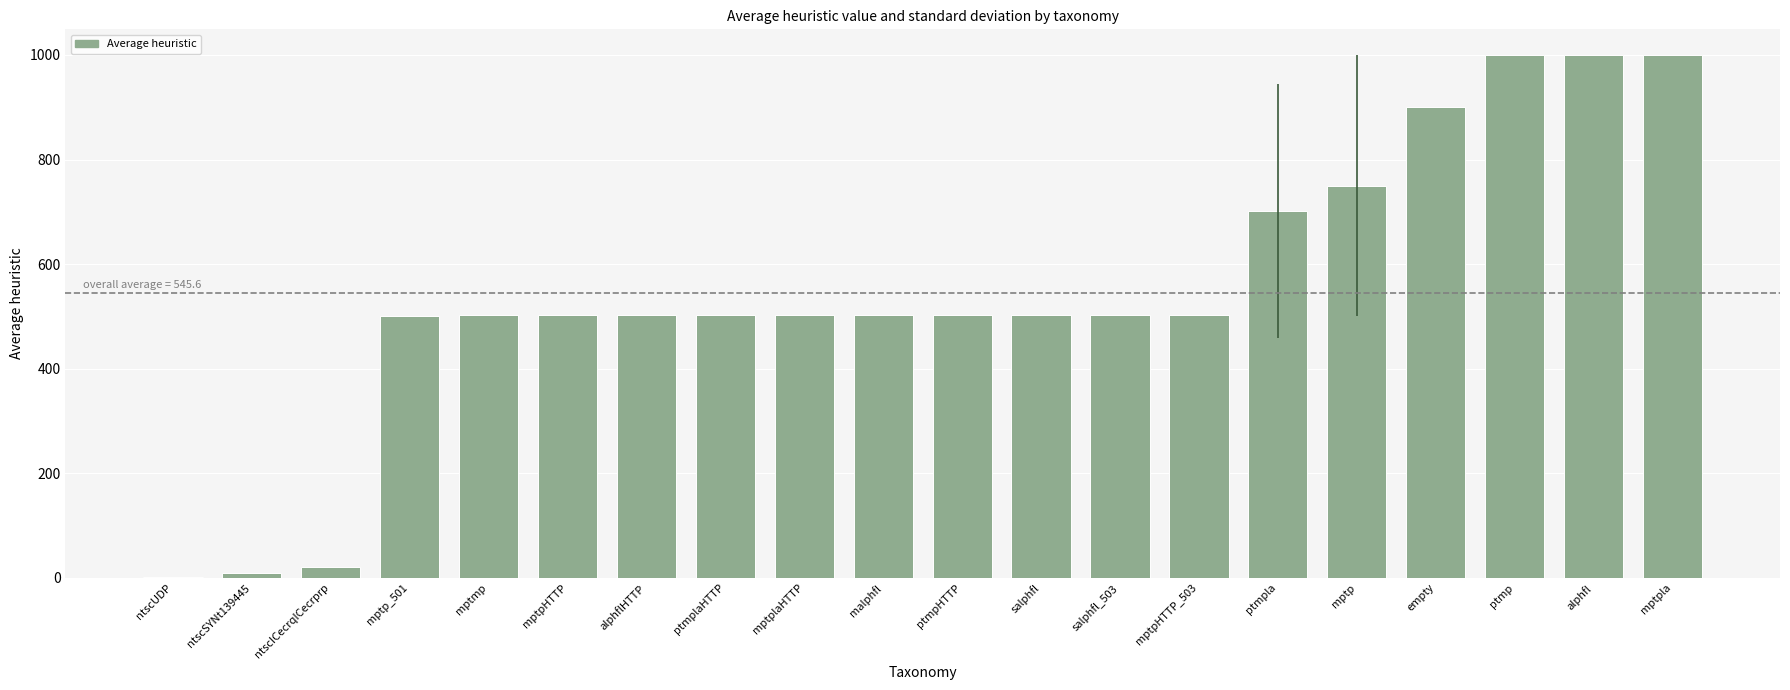

The chart shows a value of 1667.4 at alphfl. True or false?

False